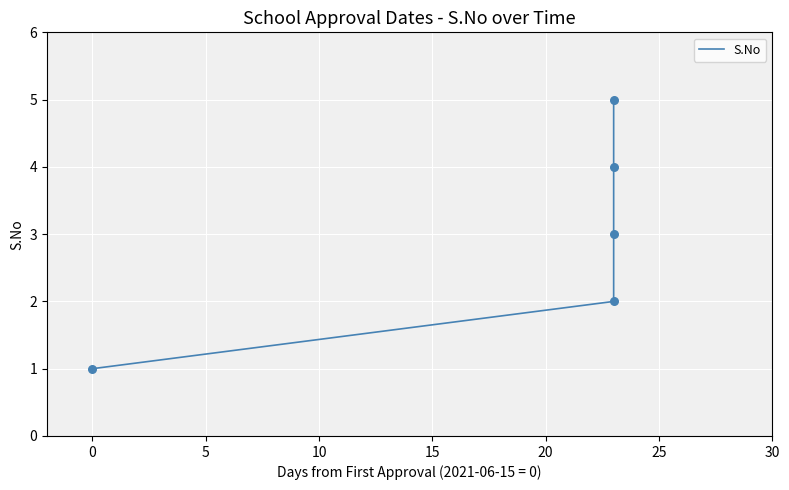

What is the change in value from −5 to 15?

+4